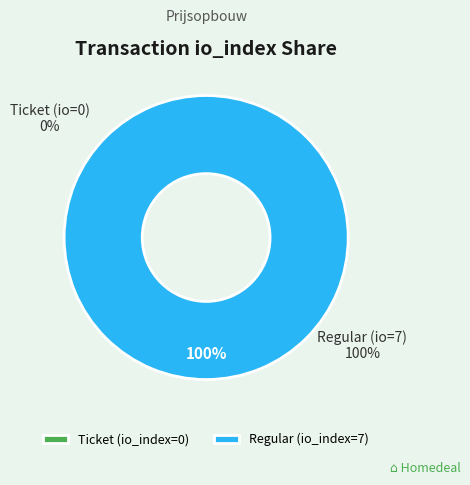

To the nearest percent, what percentage of the pie is Regular (io_index=7)?

100%